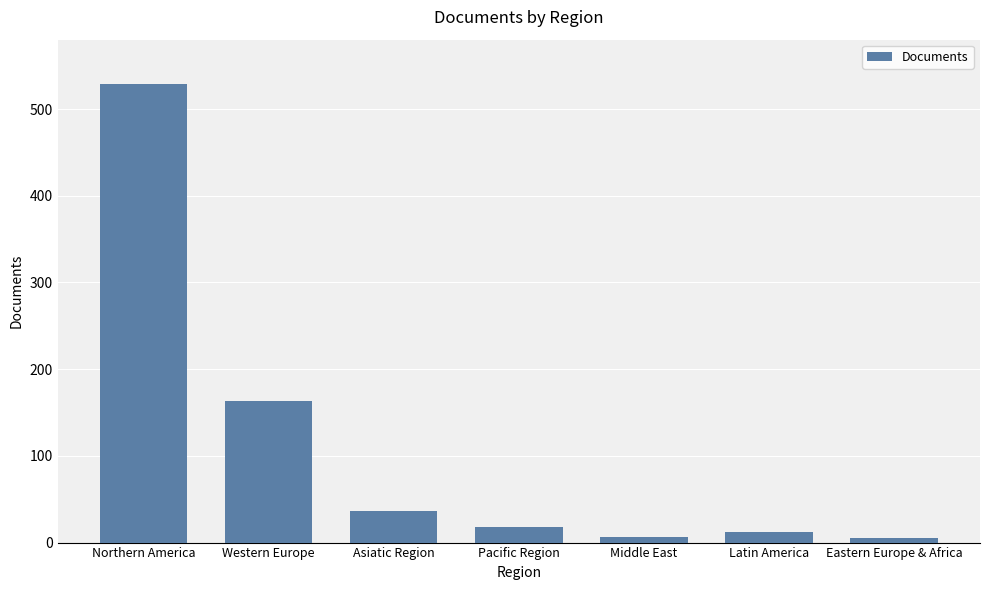

Where is the data nearest to the value 267?

Western Europe